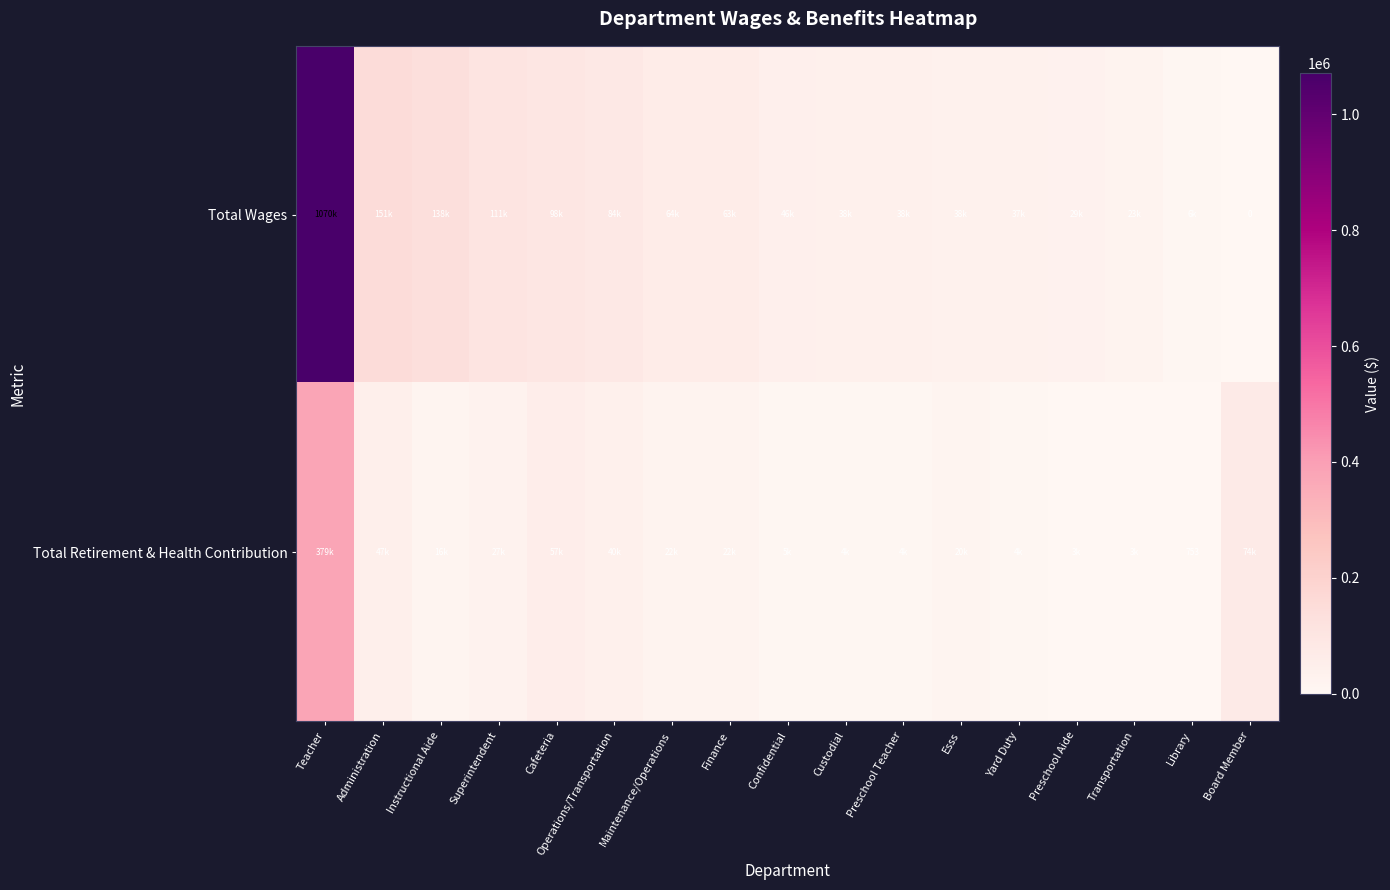

At which category is the sum across all series the highest?

Teacher